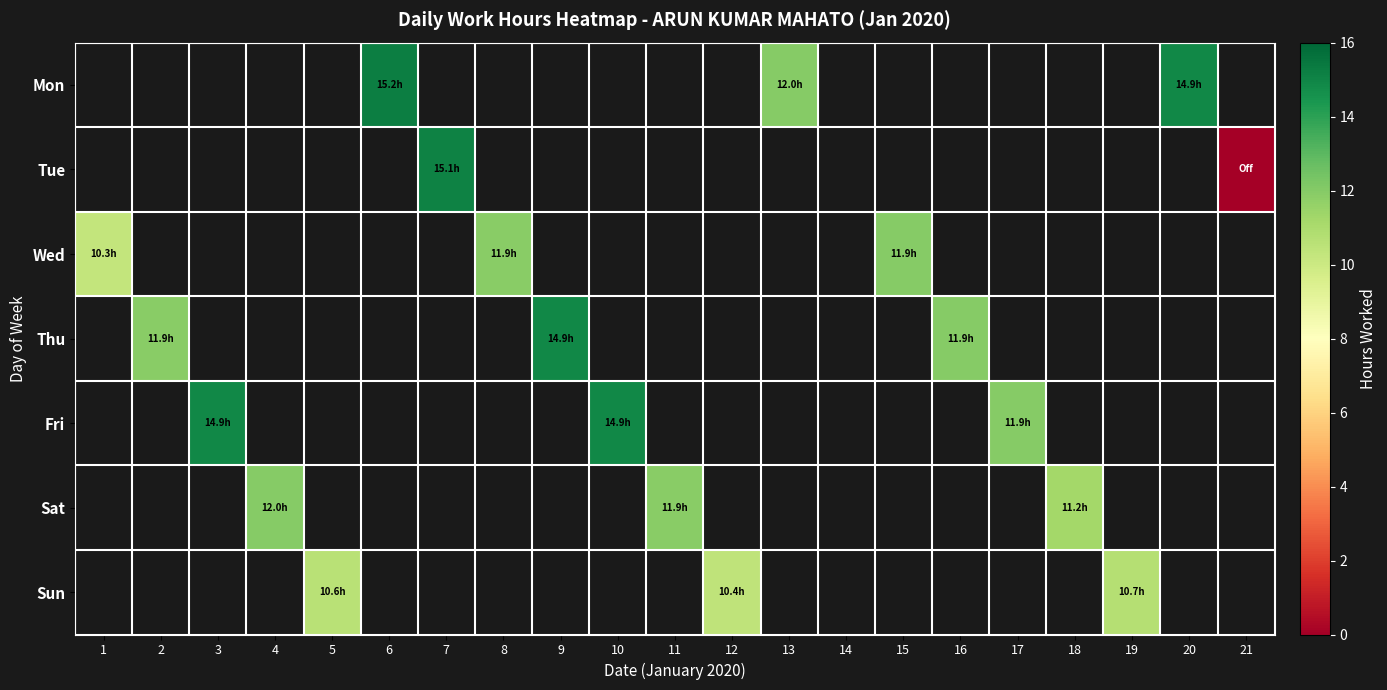

At which category does the chart reach its minimum across all series?

21